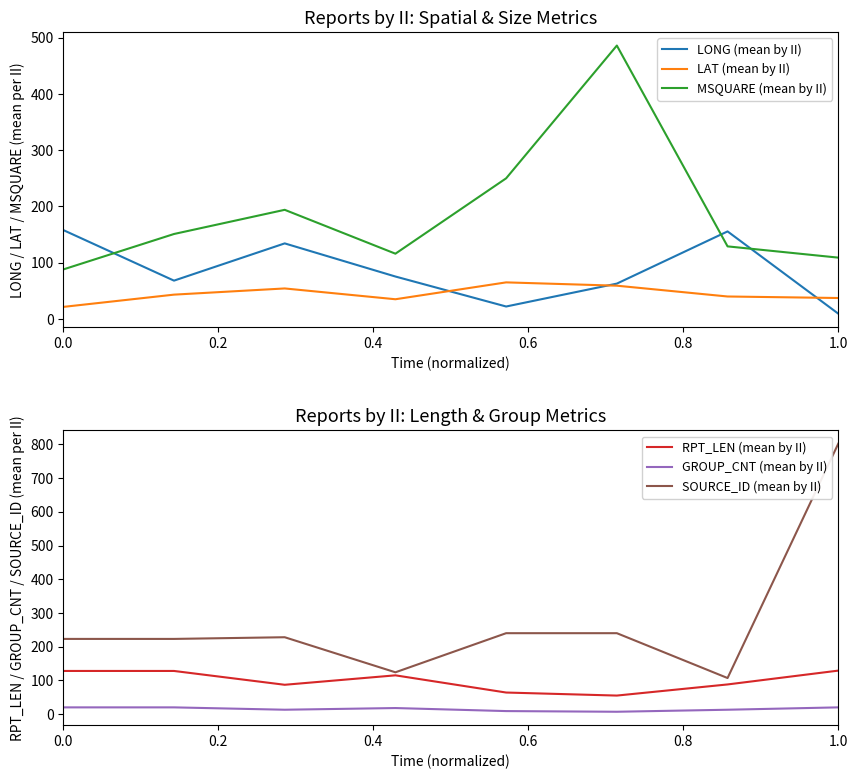

Does the chart have visible grid lines?

No